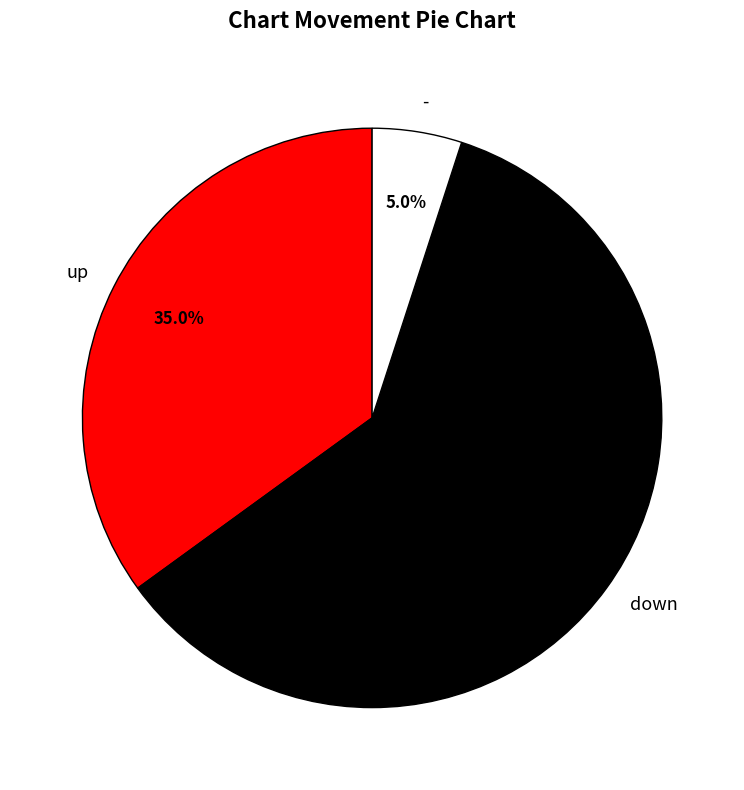

Count the number of slices in the pie.

3